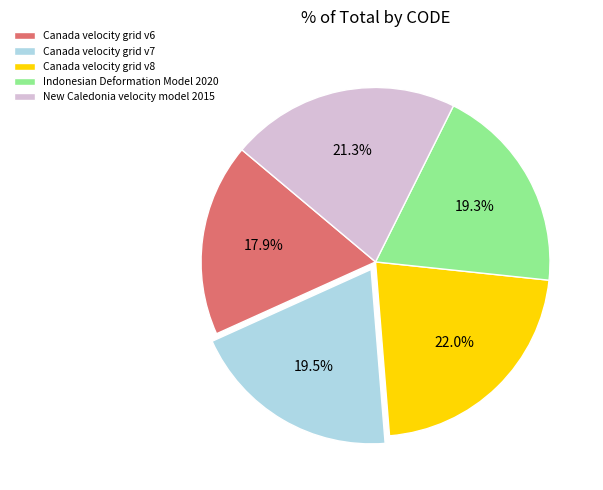

The Canada velocity grid v6 slice represents 18% of the pie. True or false?

True